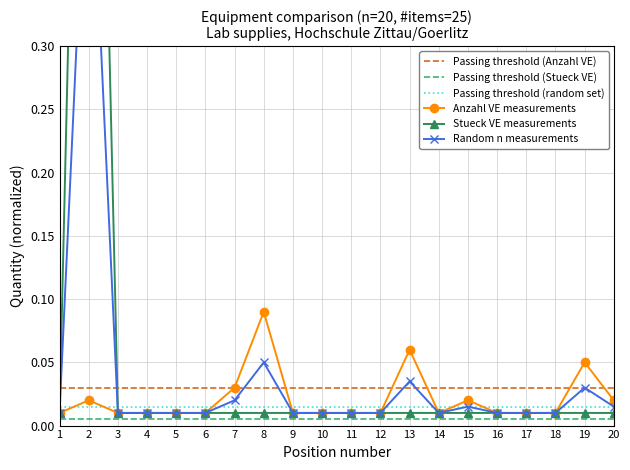

Which series has the largest total across all categories?

Stueck pro VE